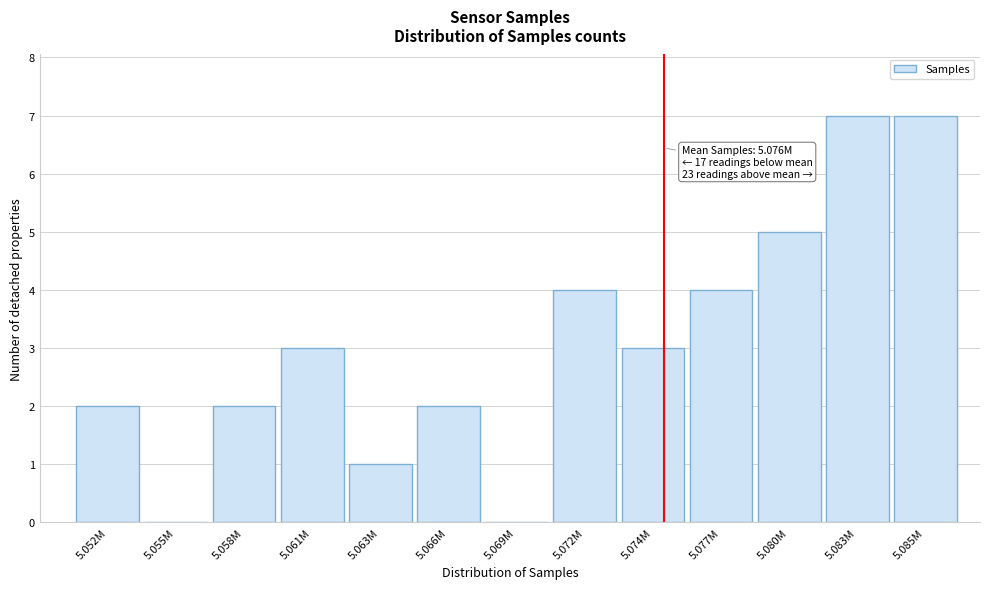

Reading left to right, transcribe all the data shown in this chart.

5.052M=2	5.055M=0	5.058M=2	5.061M=3	5.063M=1	5.066M=2	5.069M=0	5.072M=4	5.074M=3	5.077M=4	5.080M=5	5.083M=7	5.085M=7